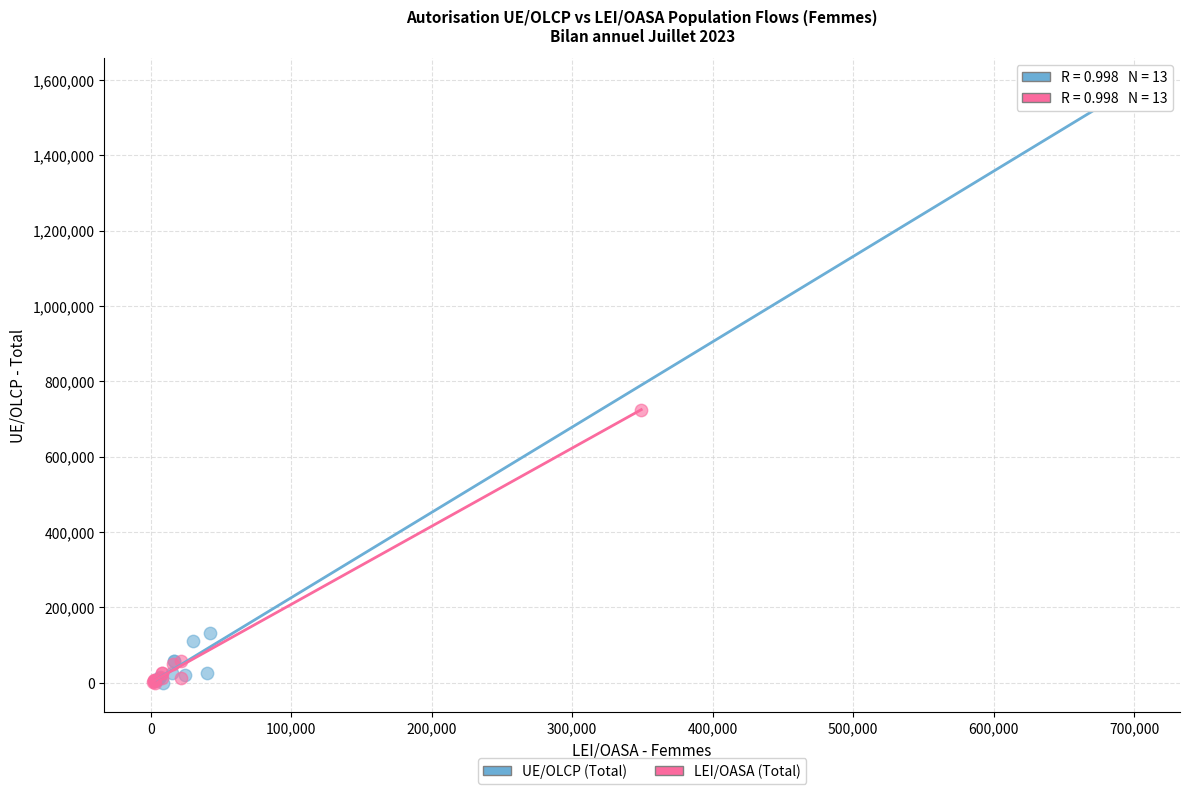

Which series has the largest Y range (max minus min)?

UE/OLCP (Total)